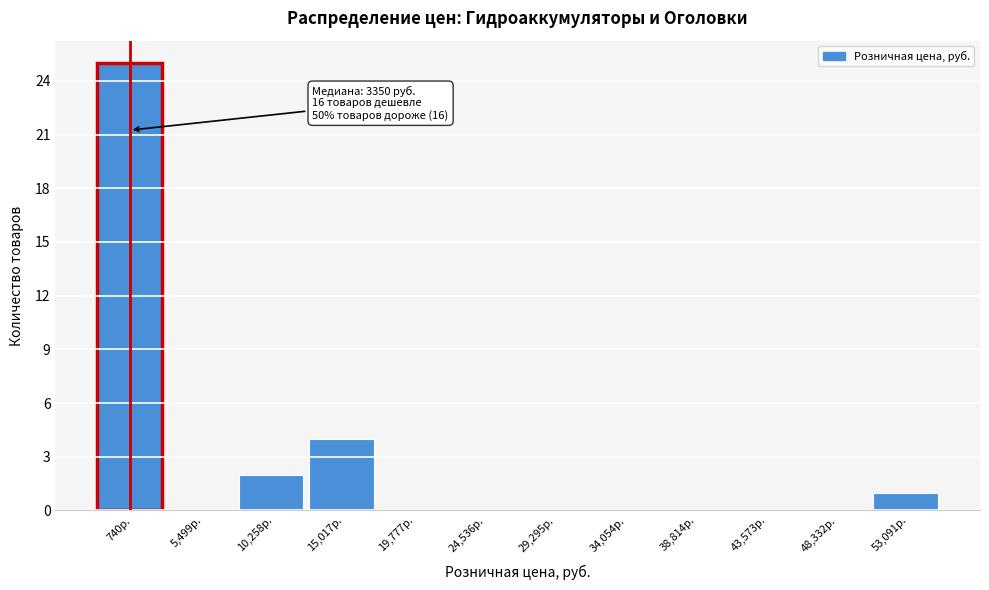

Reading left to right, transcribe all the data shown in this chart.

740р.=25	5,499р.=0	10,258р.=2	15,017р.=4	19,777р.=0	24,536р.=0	29,295р.=0	34,054р.=0	38,814р.=0	43,573р.=0	48,332р.=0	53,091р.=1